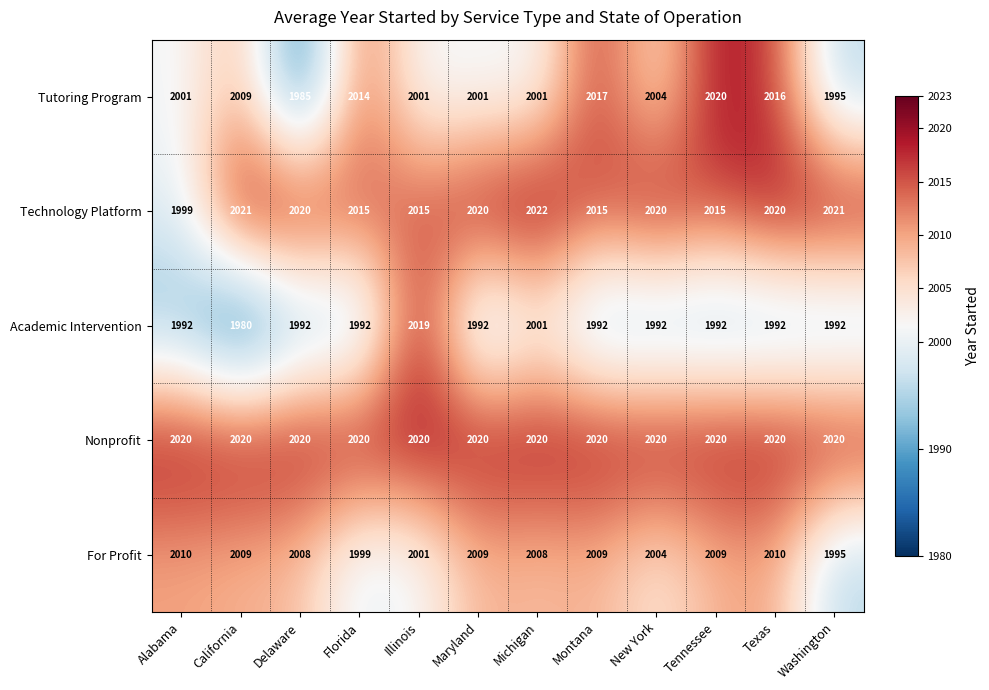

The Nonprofit series shows 2020 at Alabama. True or false?

True